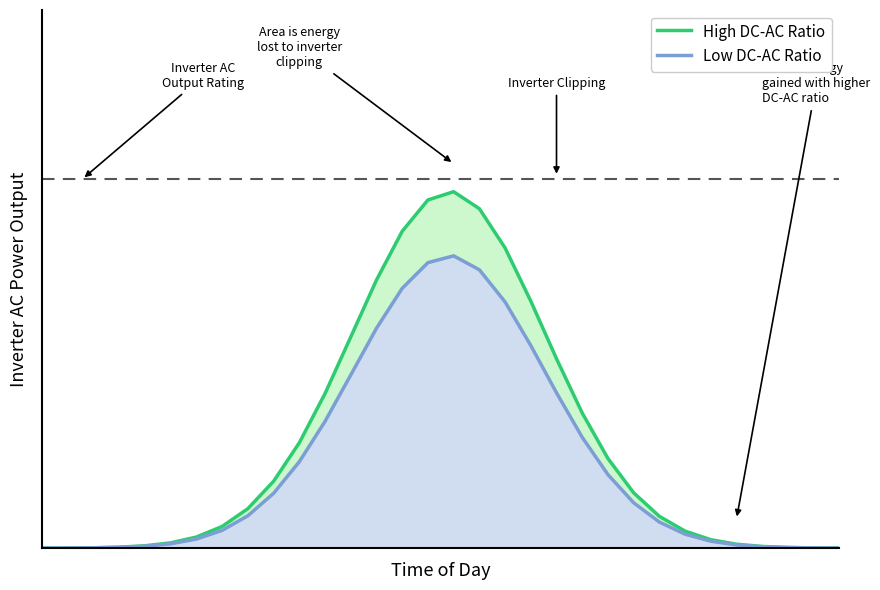

What is the average value of the Low DC-AC Ratio series?

0.2